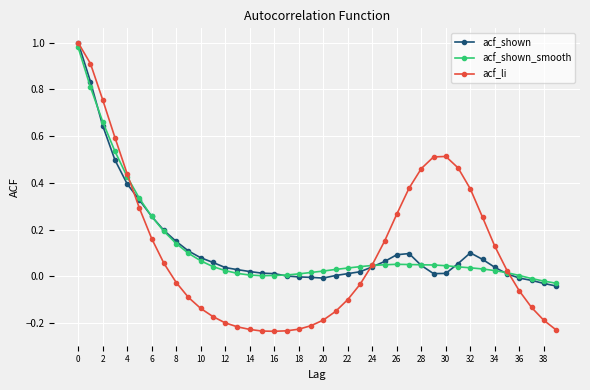

Which series has the largest range (max minus min)?

acf_li